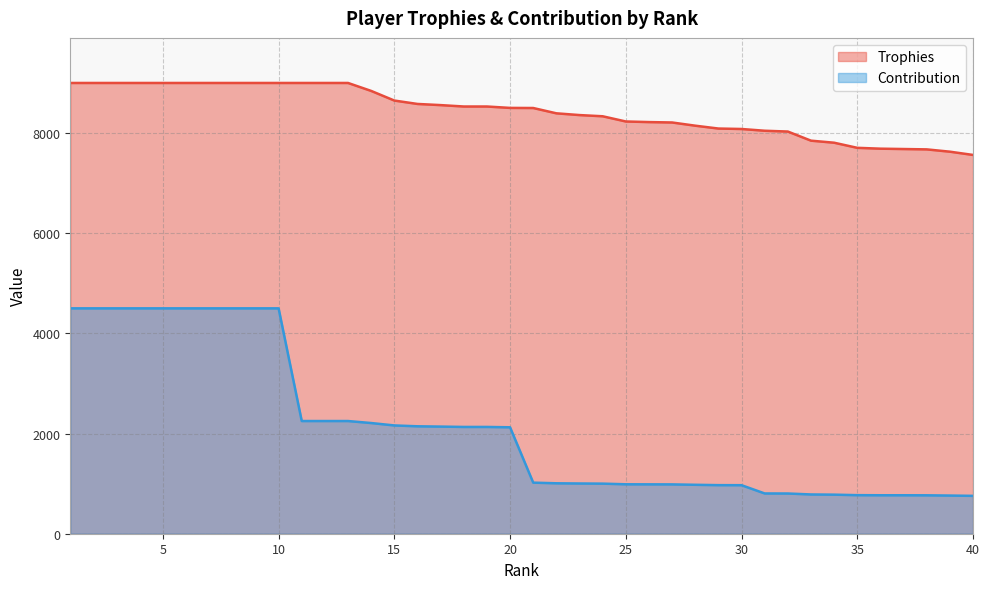

True or false: Trophies and Contribution intersect in this chart.

False